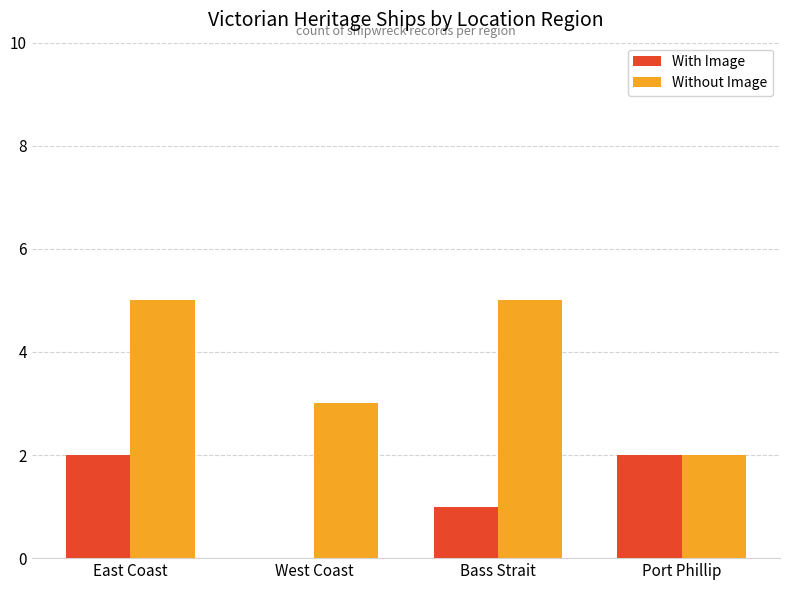

Reading left to right, list all the values displayed in this chart.

With Image: East Coast=2	West Coast=0	Bass Strait=1	Port Phillip=2
Without Image: East Coast=5	West Coast=3	Bass Strait=5	Port Phillip=2